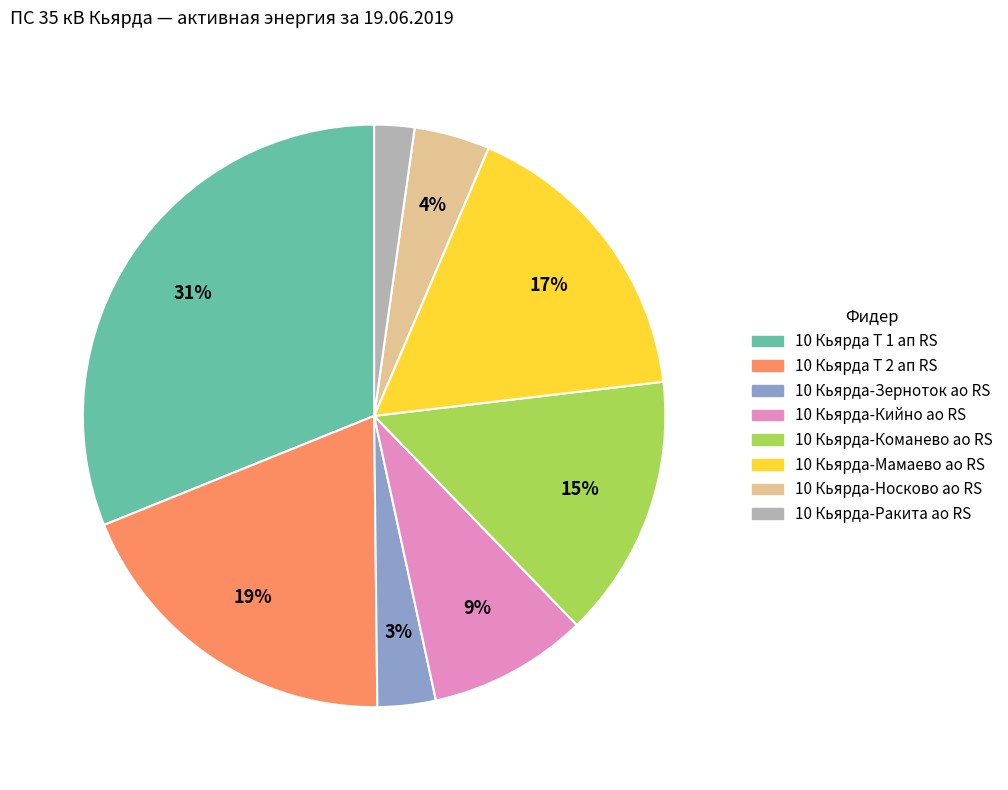

Count the number of slices in the pie.

8